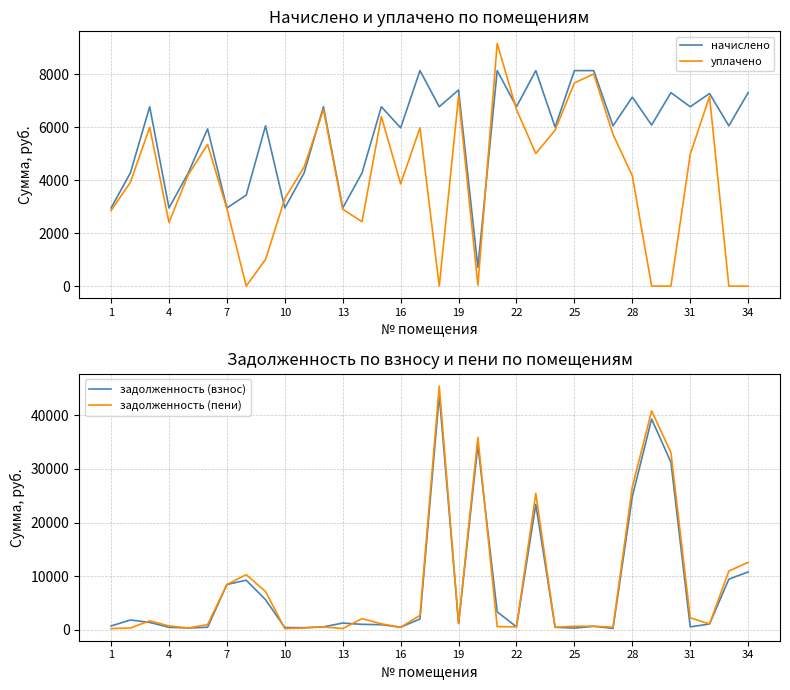

What is the highest value of the задолженность (взнос) series?

43771.2